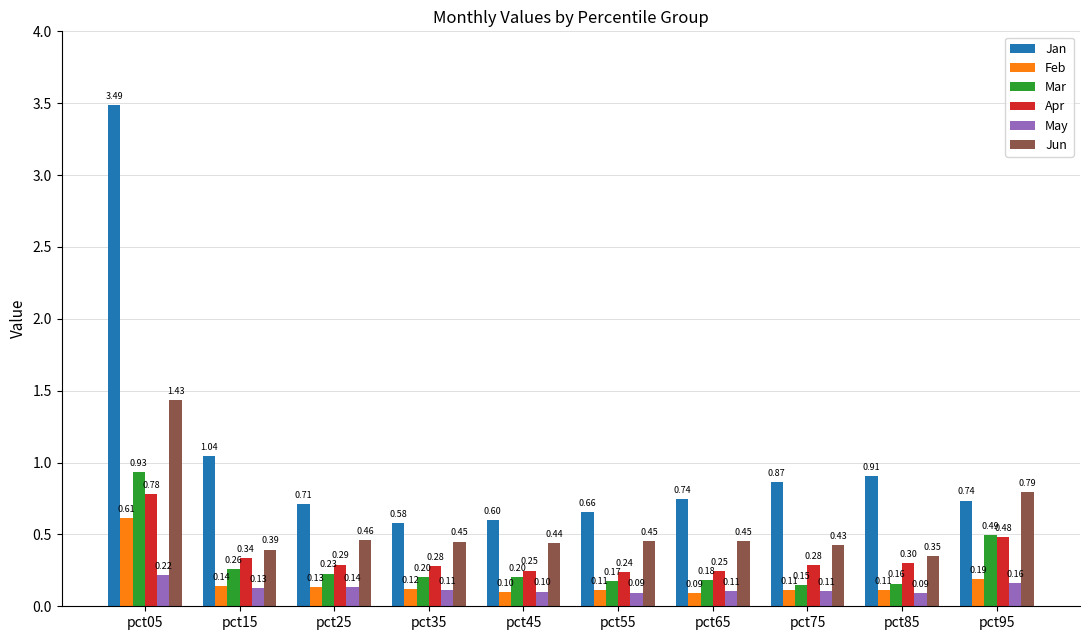

What are all the series names shown in the legend?

Jan, Feb, Mar, Apr, May, Jun